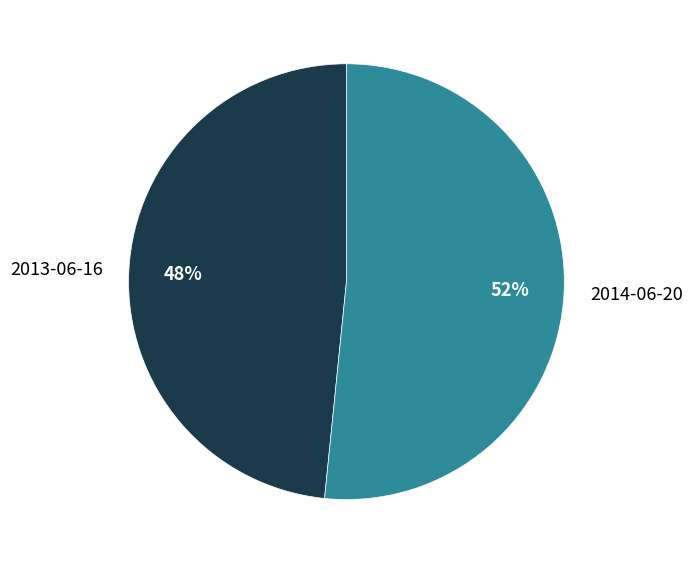

What is the smallest slice in the pie chart?

2013-06-16